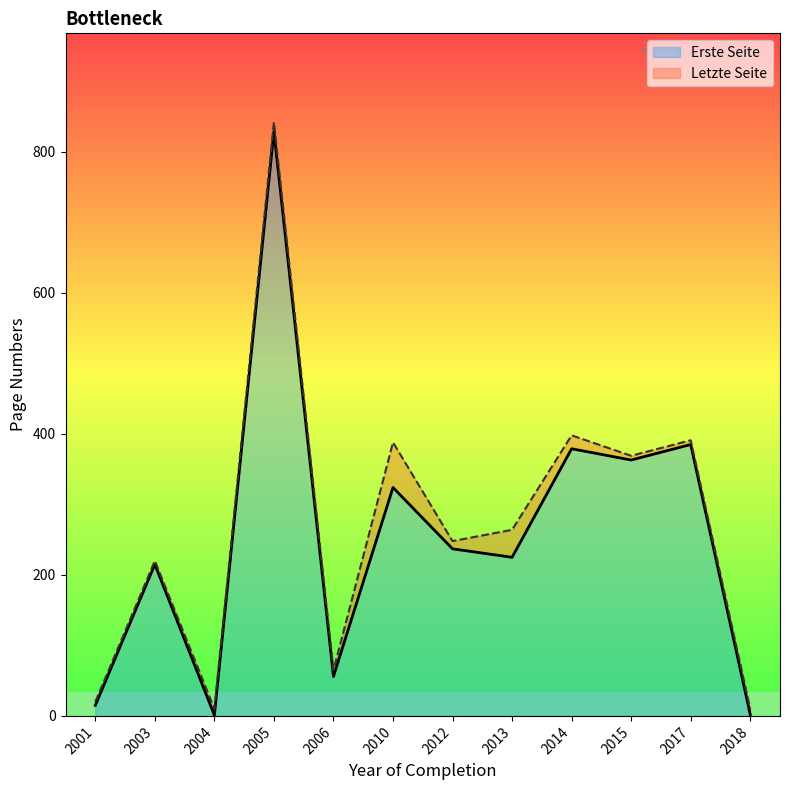

In Erste Seite, how many points are lower than both neighbors (excluding endpoints)?

4